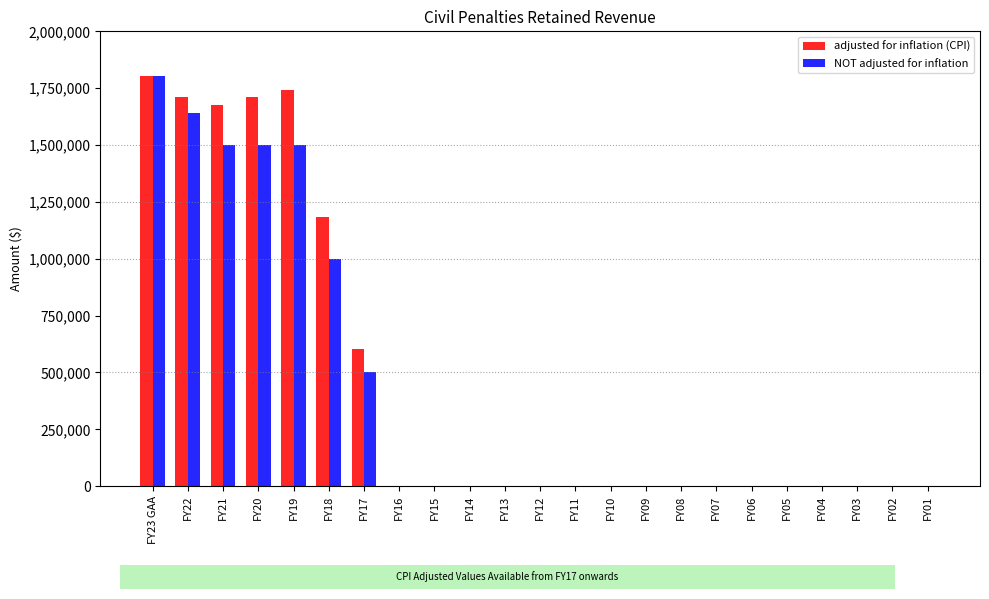

Is the value of NOT adjusted for inflation at FY22 greater than the value of adjusted for inflation (CPI) at FY19?

No